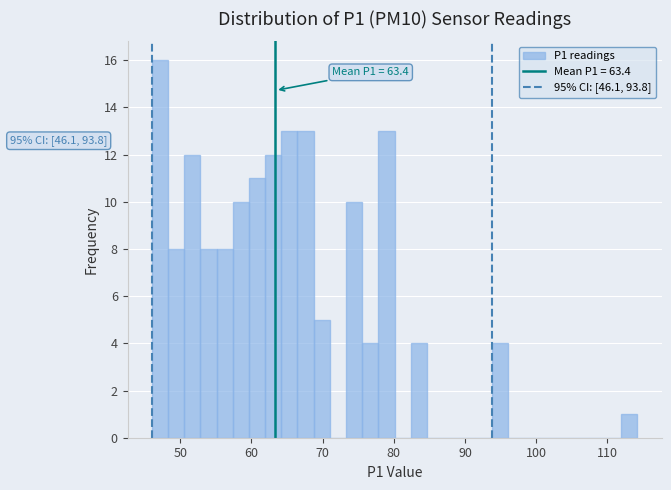

Read against the x-axis, roughly where is the centre of the tallest bar?

47